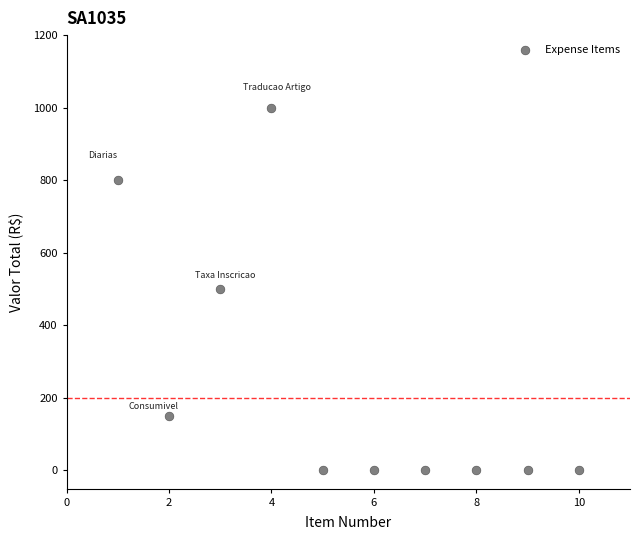

What is the average X value?

6